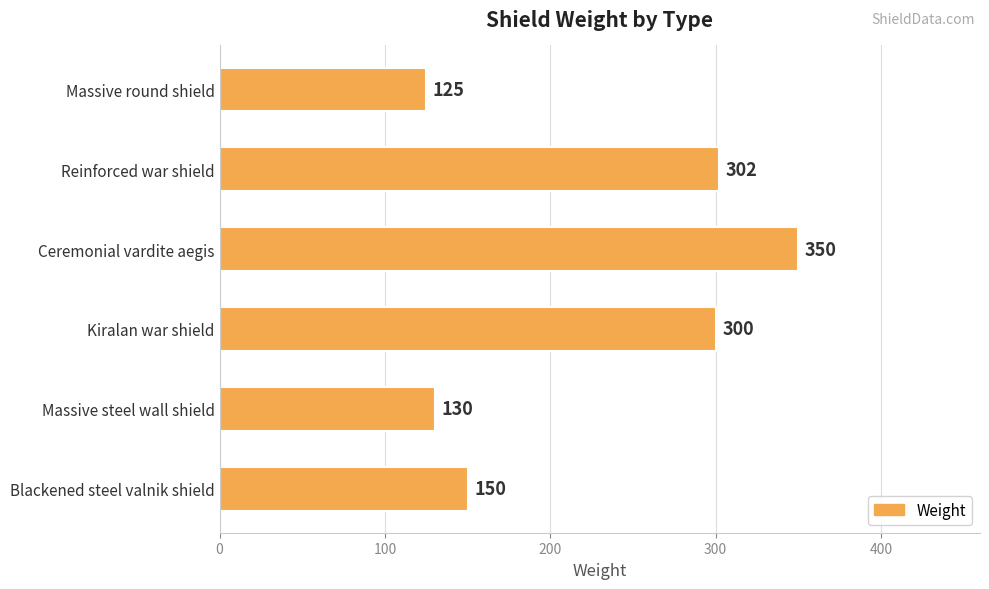

Reading top to bottom, extract all data points from this chart.

125	302	350	300	130	150